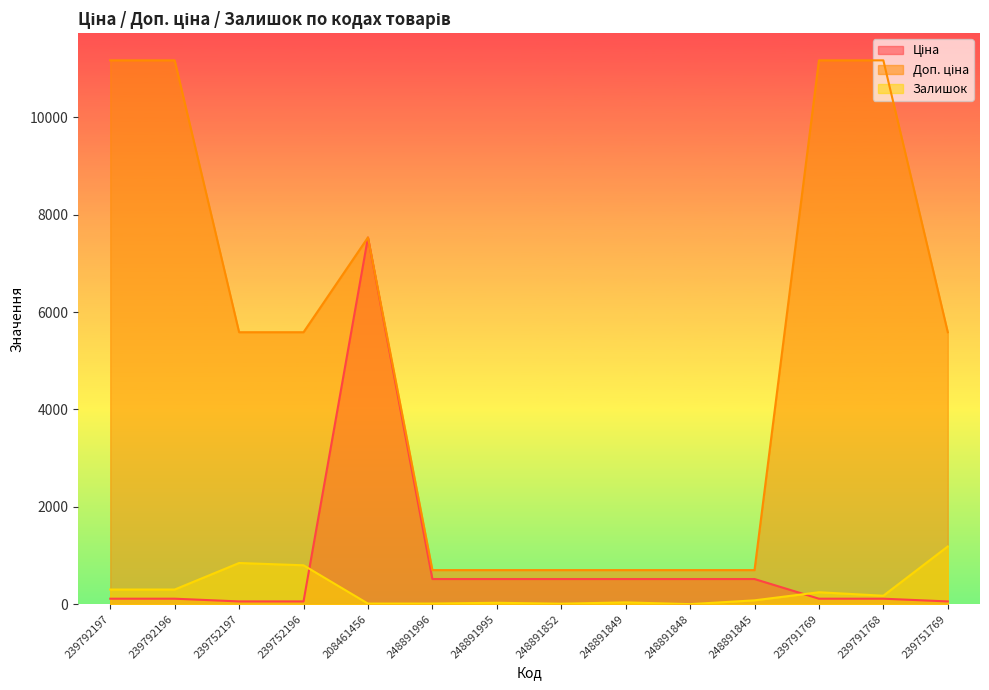

Rank the categories by Доп. ціна value from highest to lowest.

239792197, 239792196, 239791769, 239791768, 208461456, 239752197, 239752196, 239751769, 248891996, 248891995, 248891852, 248891849, 248891848, 248891845